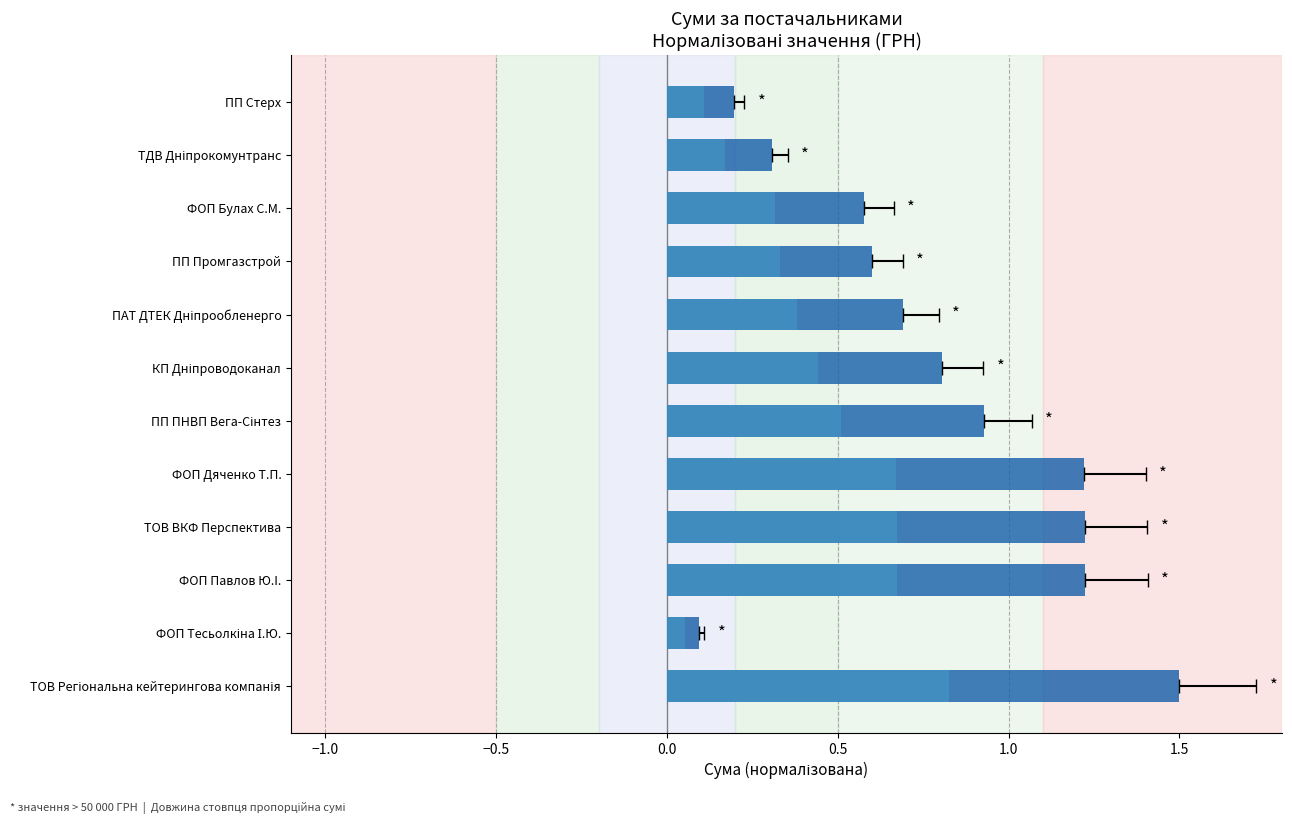

What is the smallest value displayed?

0.1